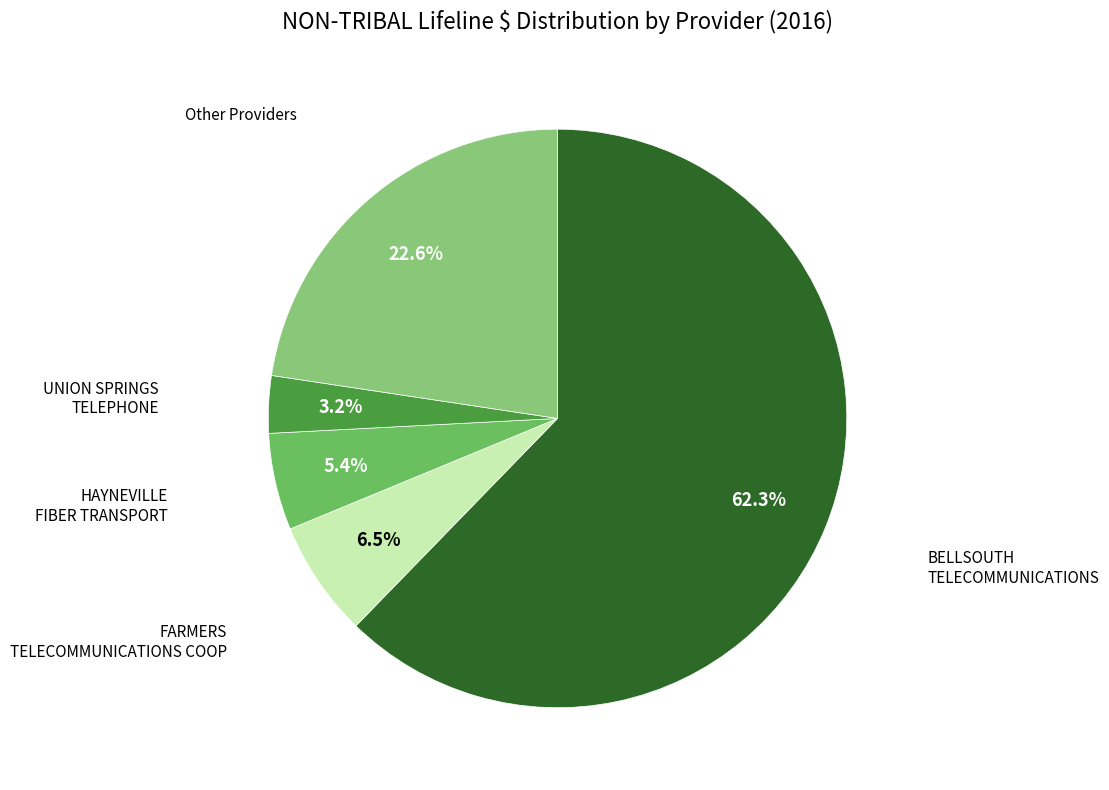

How many segments does this pie chart have?

5